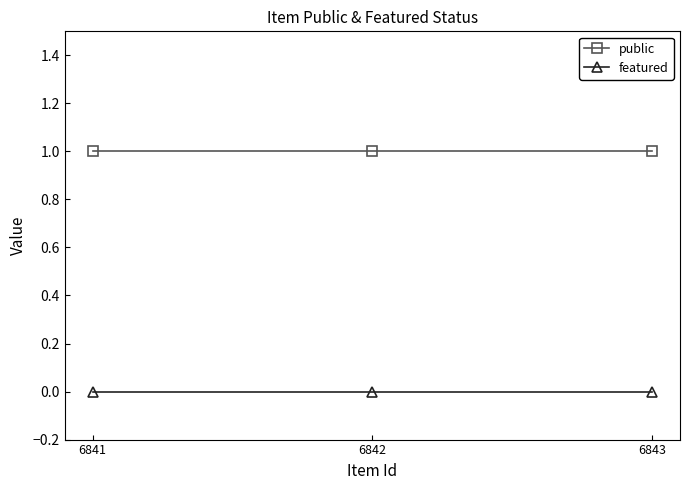

List the series in order of their peak value, highest first.

public, featured